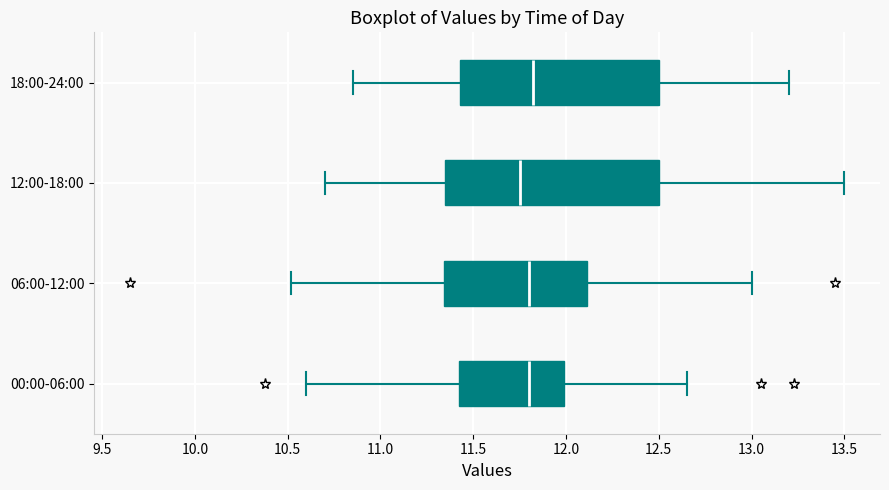

Reading bottom to top, transcribe this box plot: for each box, give where its median line is, the range the box spans, and where its two whiskers end, as read against the x-axis. The values are not printed on the chart, so give them approximately, as read against the axis.

00:00-06:00: median 11.80, box 11.45 to 12.00, whiskers 10.60 to 12.65
06:00-12:00: median 11.80, box 11.35 to 12.10, whiskers 10.50 to 13.00
12:00-18:00: median 11.75, box 11.35 to 12.50, whiskers 10.70 to 13.50
18:00-24:00: median 11.80, box 11.45 to 12.50, whiskers 10.85 to 13.20